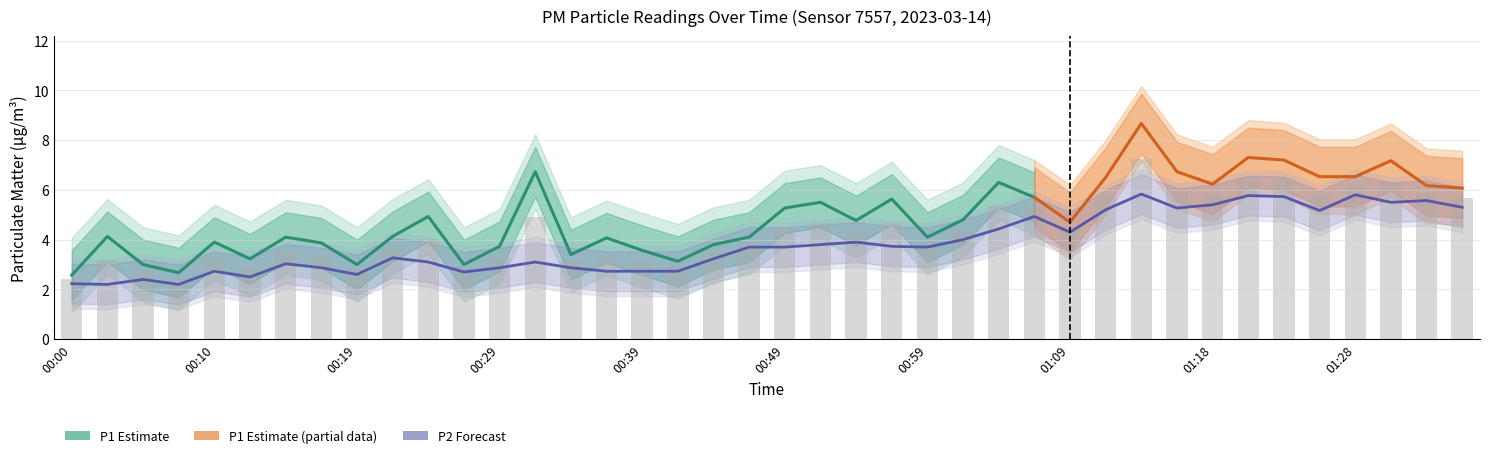

What position from the left is 00:07?

4